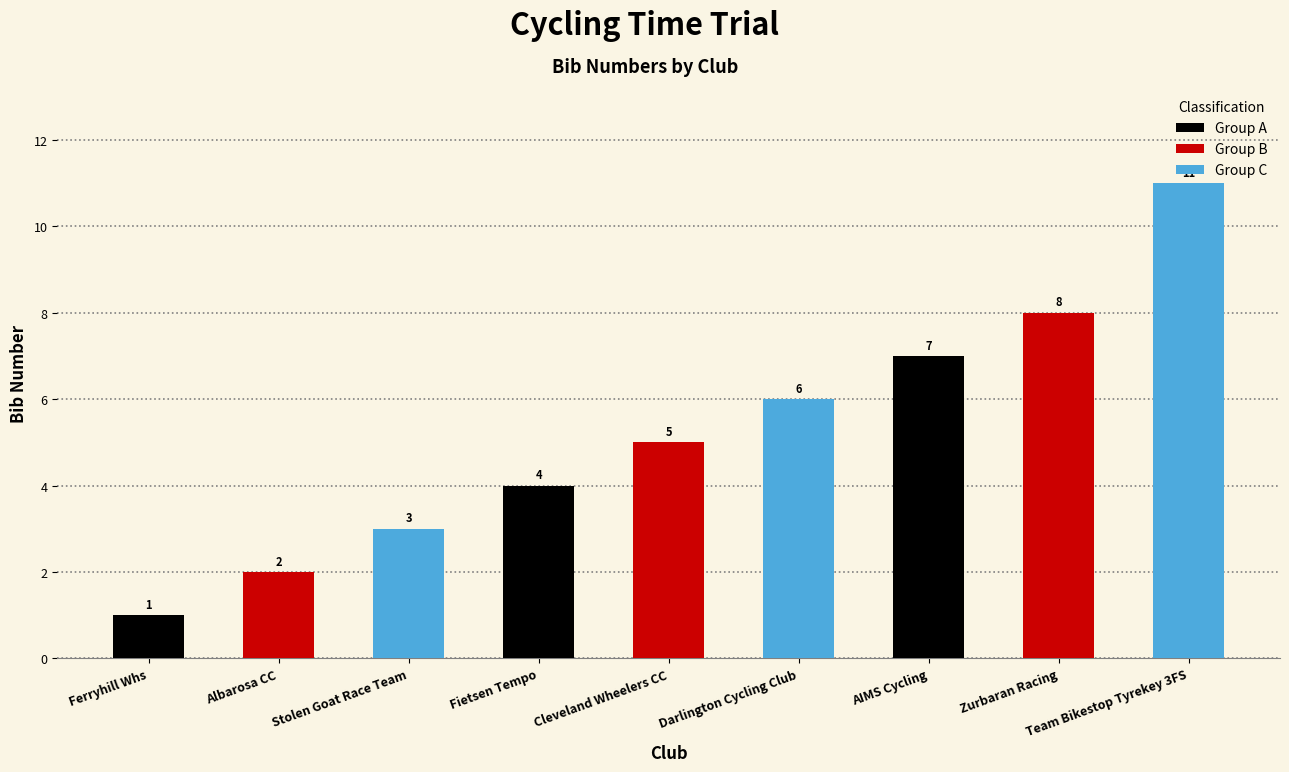

What is the change in value from Fietsen Tempo to Cleveland Wheelers CC?

+1